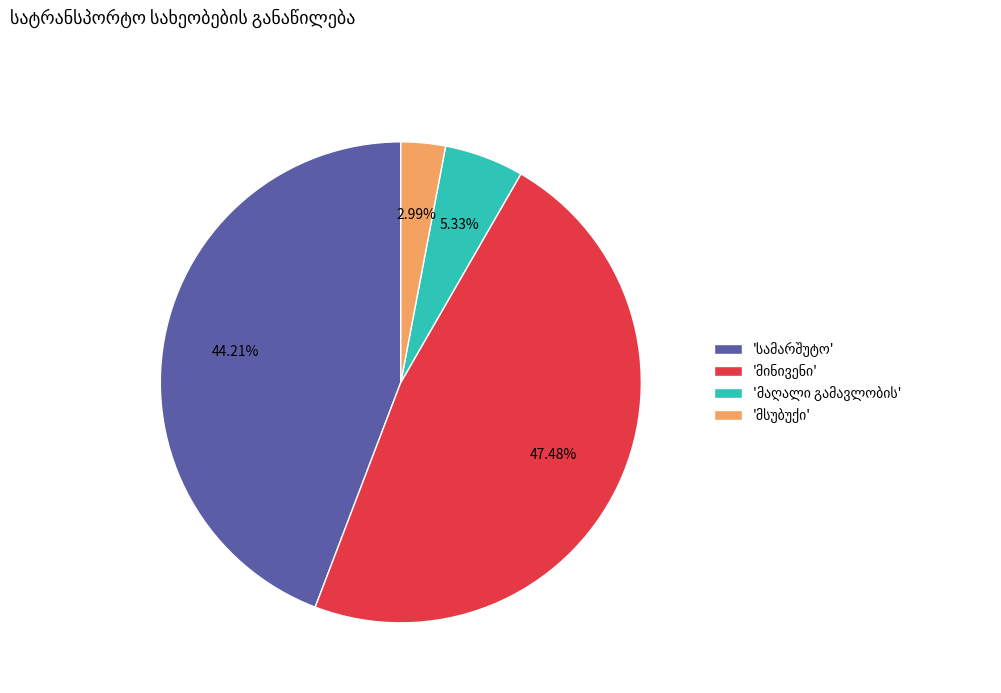

Is there any slice that represents more than half of the pie?

No